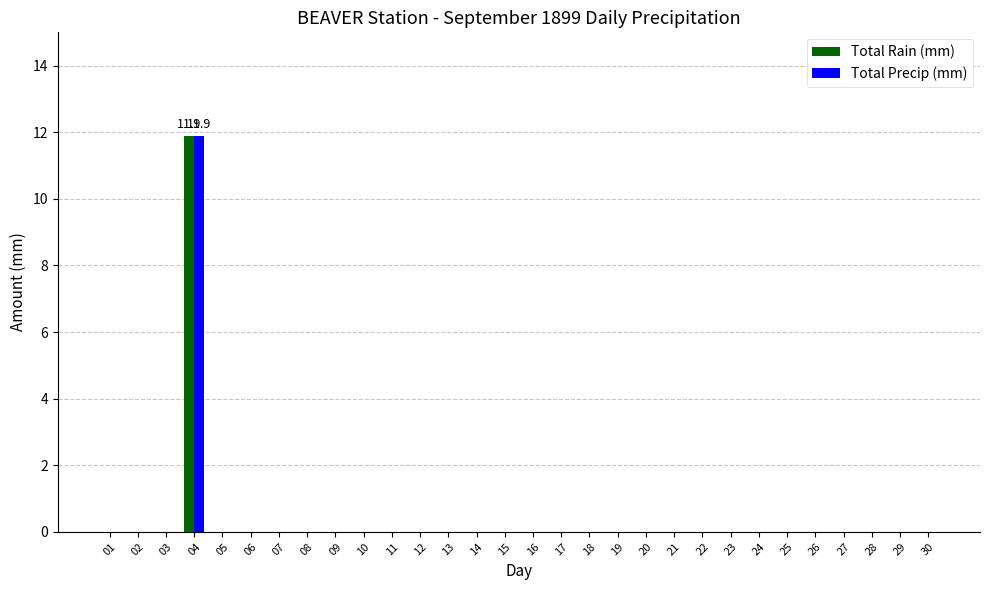

The Total Rain (mm) series shows 0.0 at 20. True or false?

True